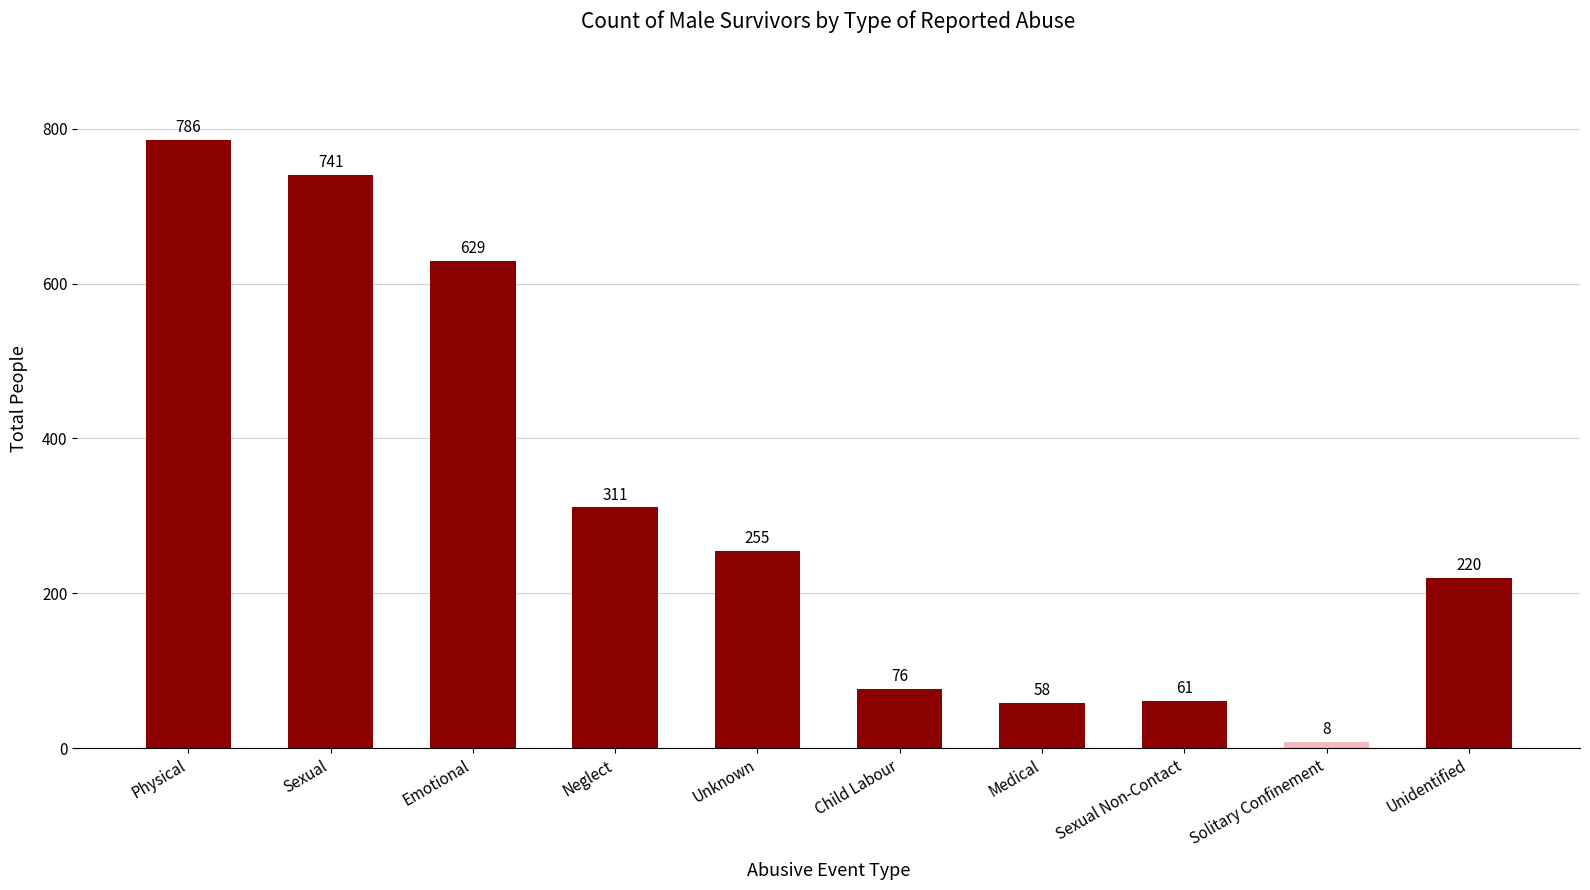

Does the chart contain any negative values?

No